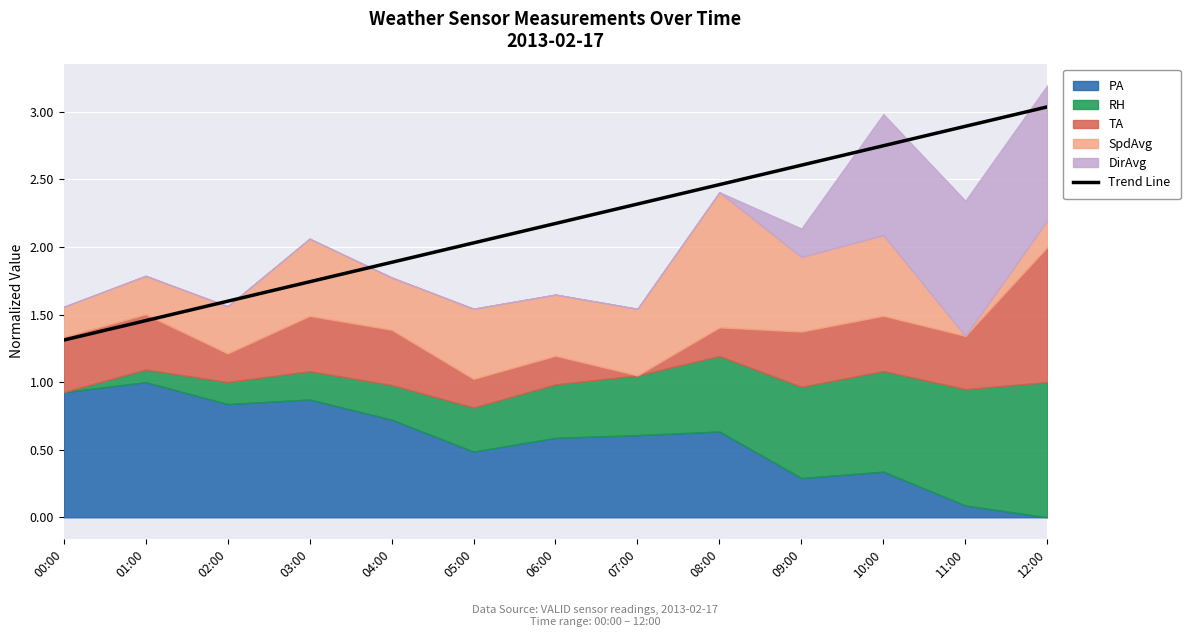

At which category does the chart reach its peak across all series?

12:00